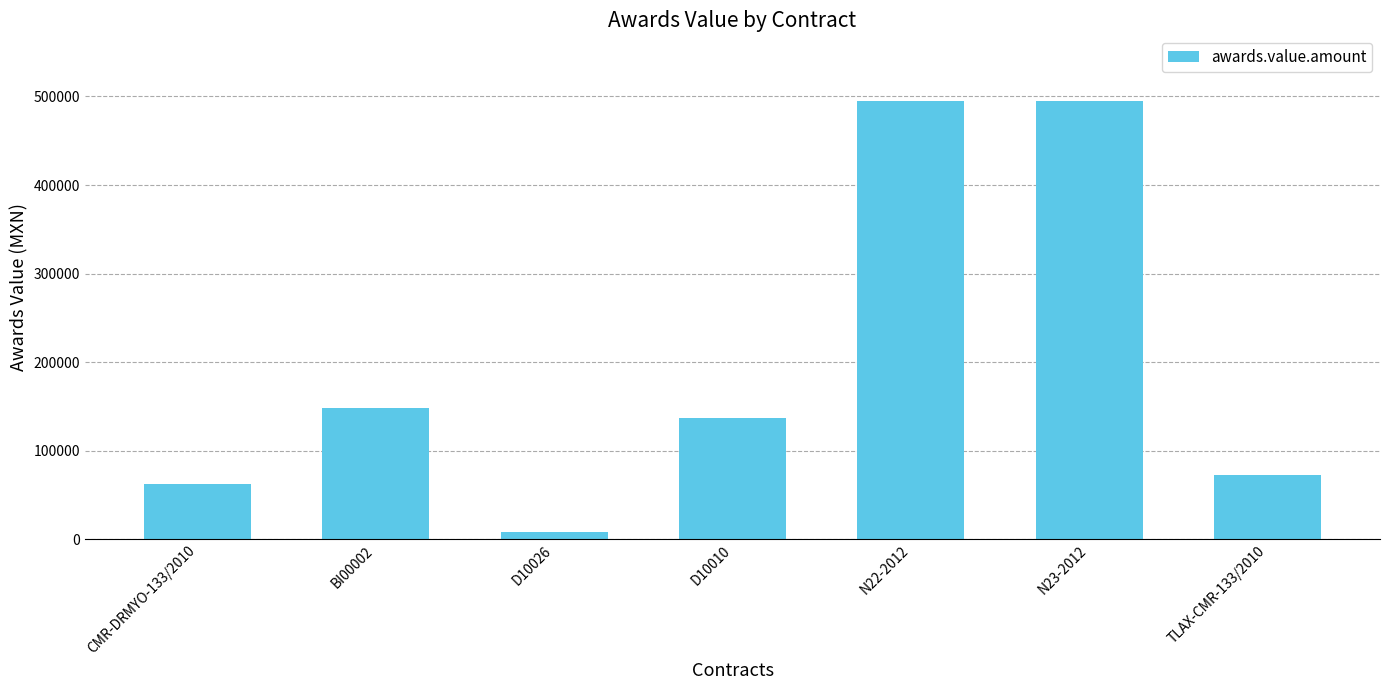

Count the number of values greater than 136739.

4